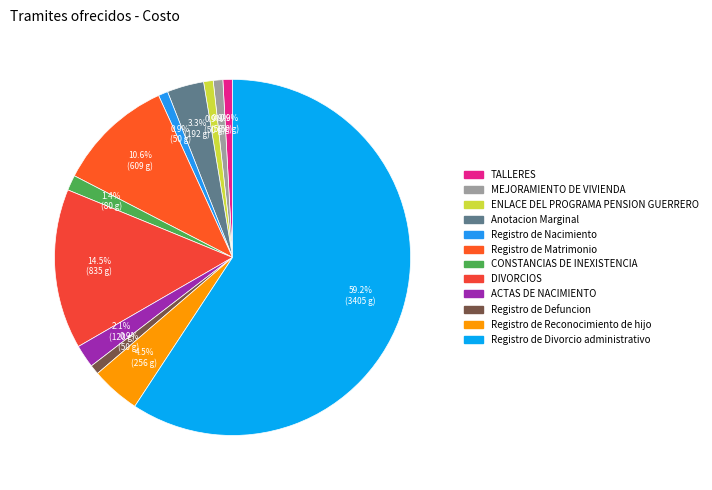

What is the largest slice in the pie chart?

Registro de Divorcio administrativo